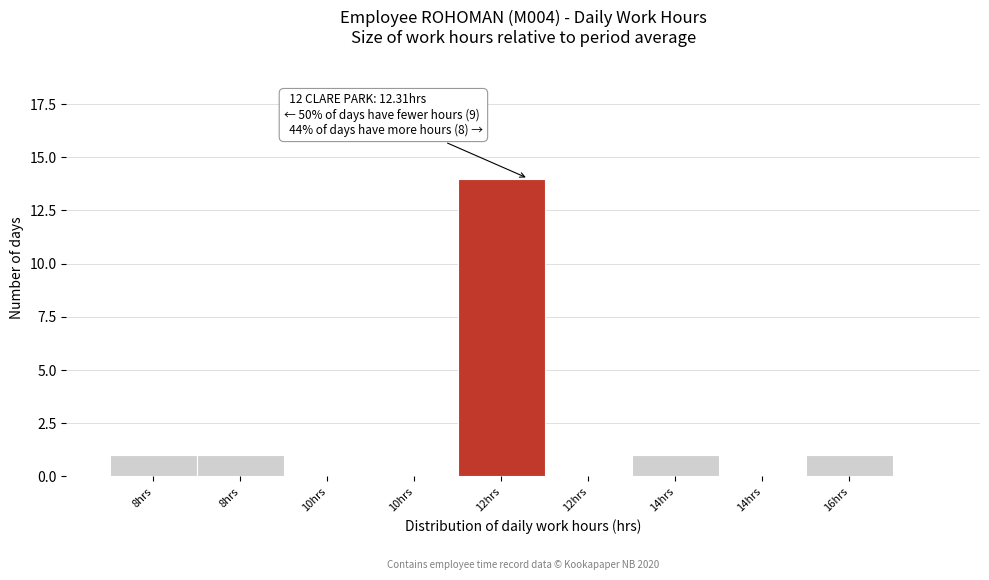

How many categories are shown in the chart?

9